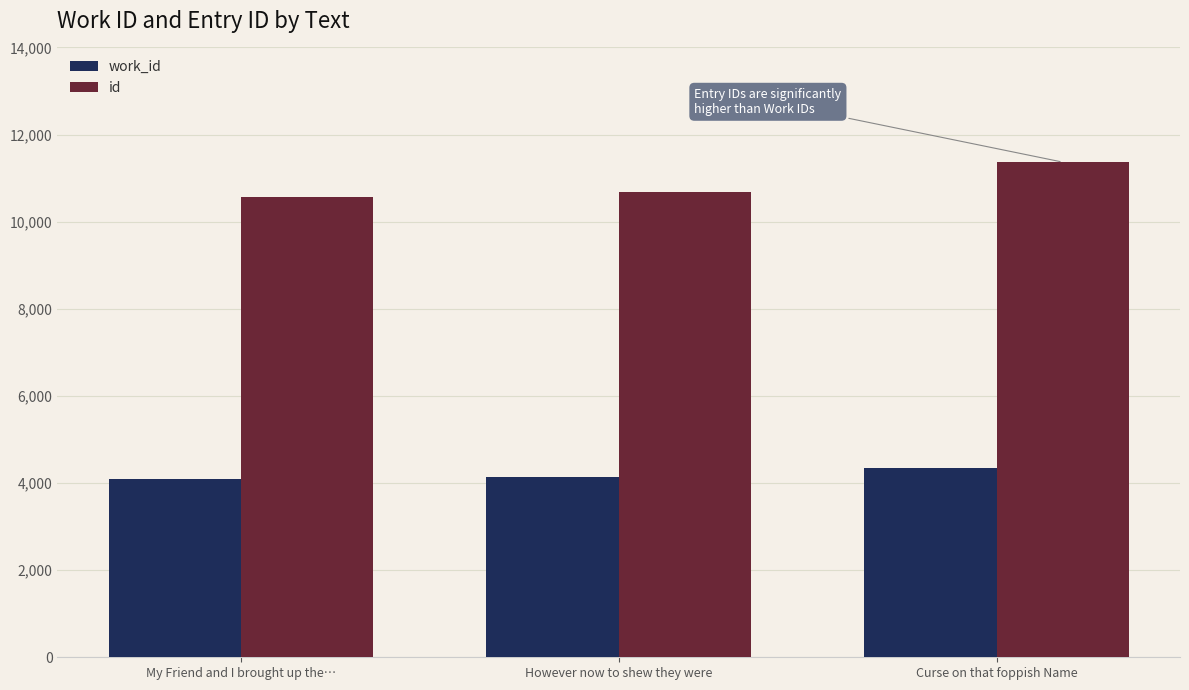

The value of work_id at My Friend and I brought up the… is 4099. True or false?

True